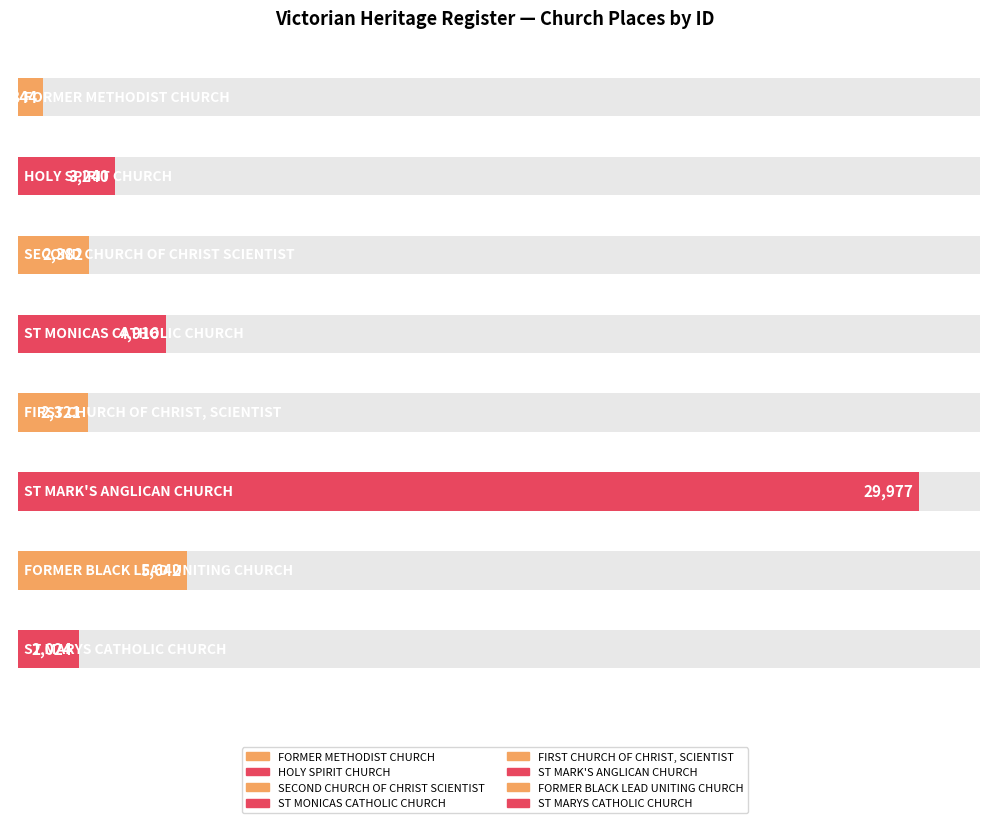

True or false: the data shows 2321 at FIRST CHURCH OF CHRIST, SCIENTIST.

True